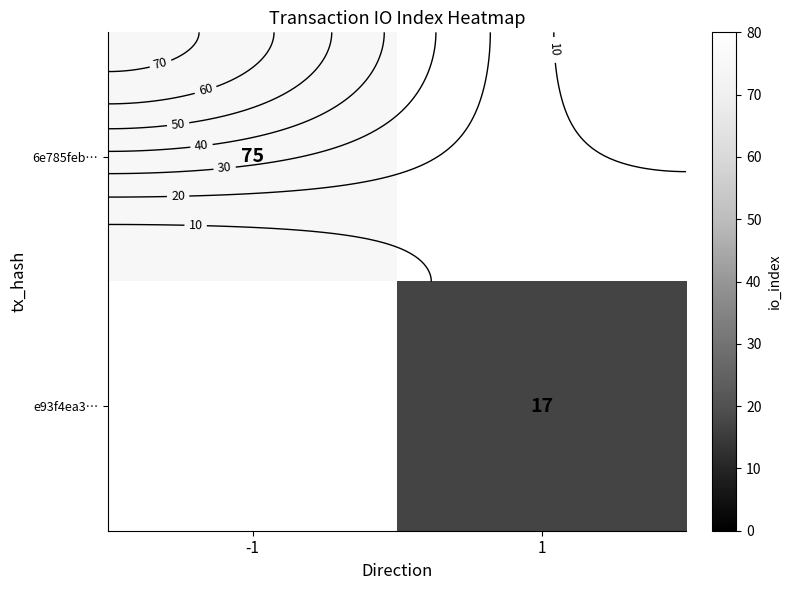

Which category has the lowest value across all series?

1